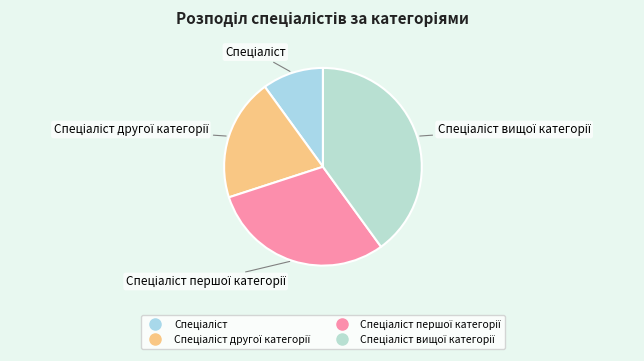

How many segments does this pie chart have?

4